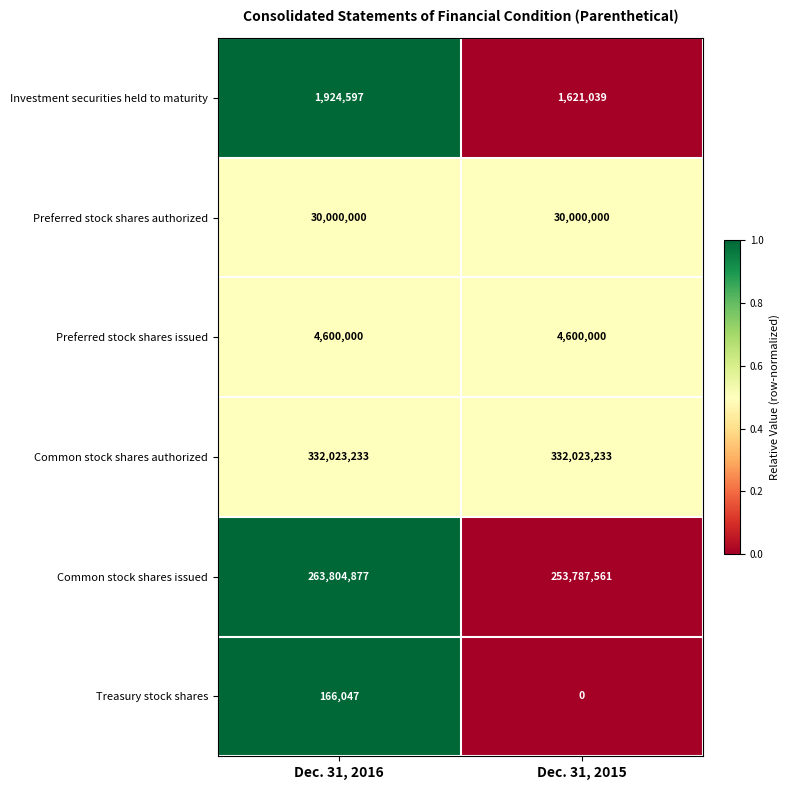

Is it true that Preferred stock shares authorized equals 11872077 at Dec. 31, 2015?

False